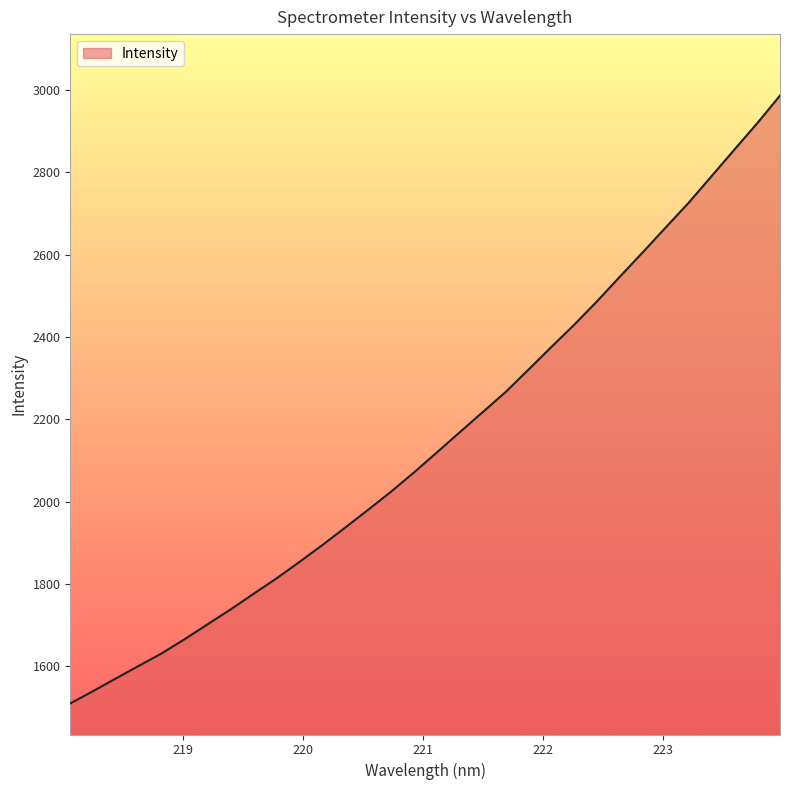

What is the maximum value shown in the chart?

2986.5